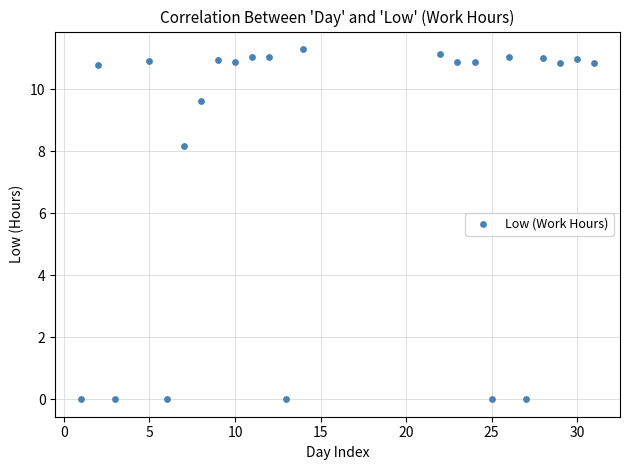

What Y value in the scatter plot is closest to 5?

8.2